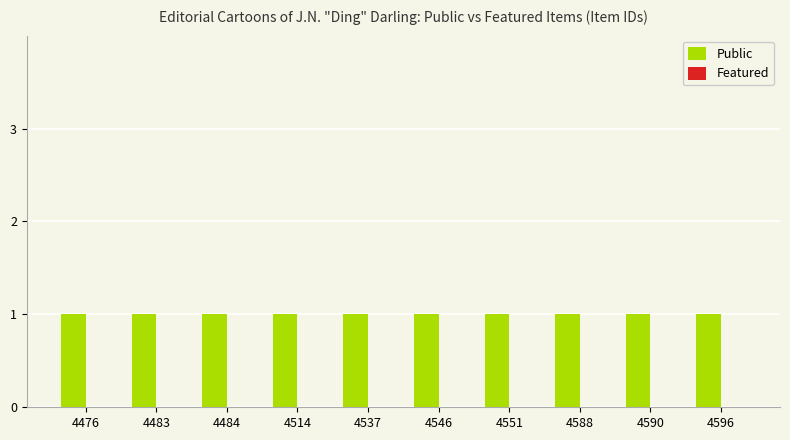

At which category does the chart reach its peak across all series?

4476